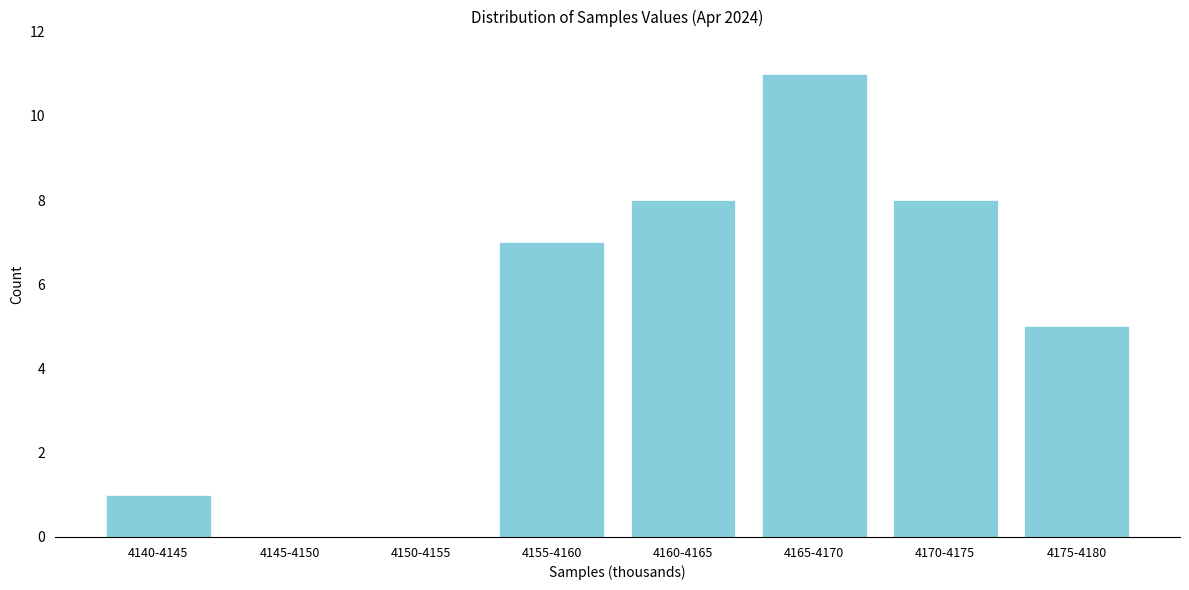

Reading right to left, what are all the values shown in this chart?

4175-4180=5	4170-4175=8	4165-4170=11	4160-4165=8	4155-4160=7	4150-4155=0	4145-4150=0	4140-4145=1